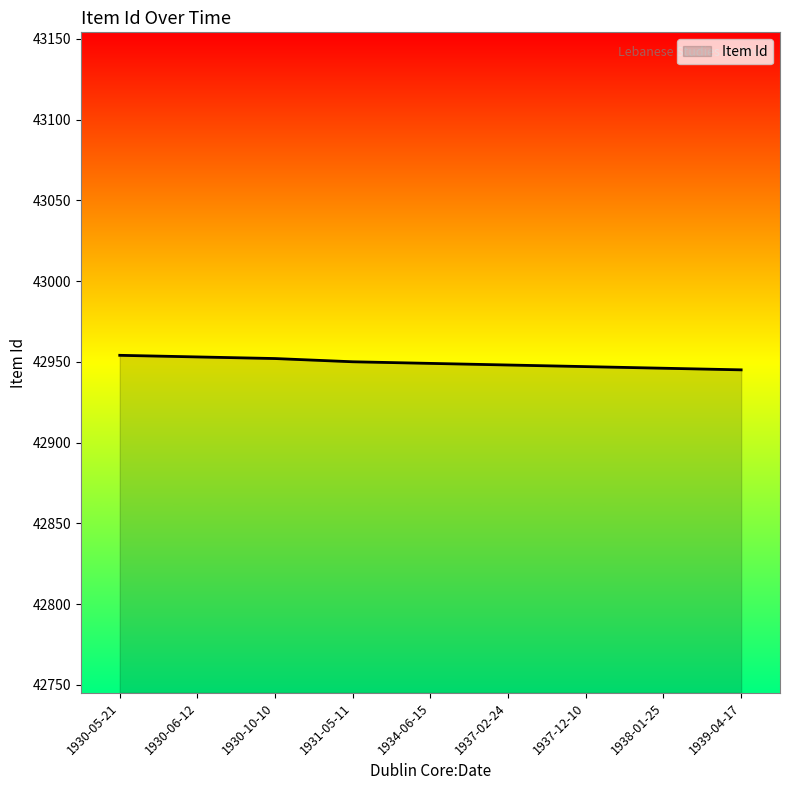

What is the greatest value displayed?

42954